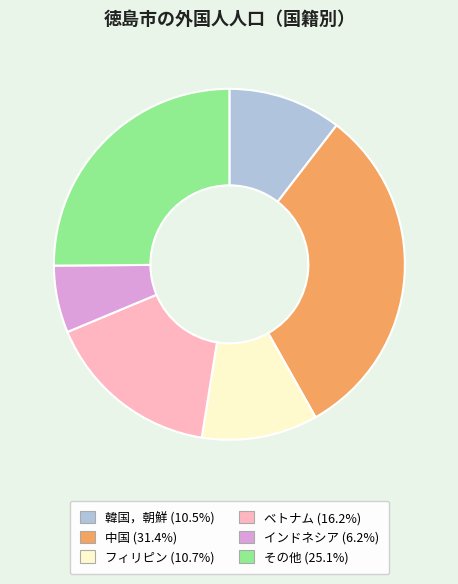

Which category has the smallest portion of the pie?

インドネシア